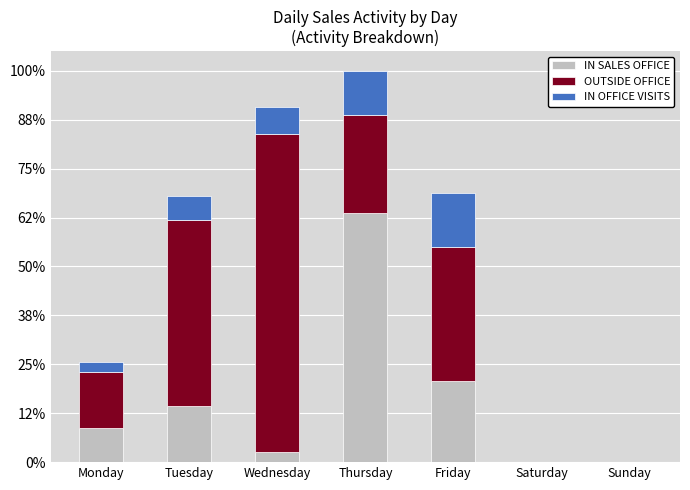

Rank the series at Friday from lowest to highest value.

IN OFFICE VISITS, IN SALES OFFICE, OUTSIDE OFFICE